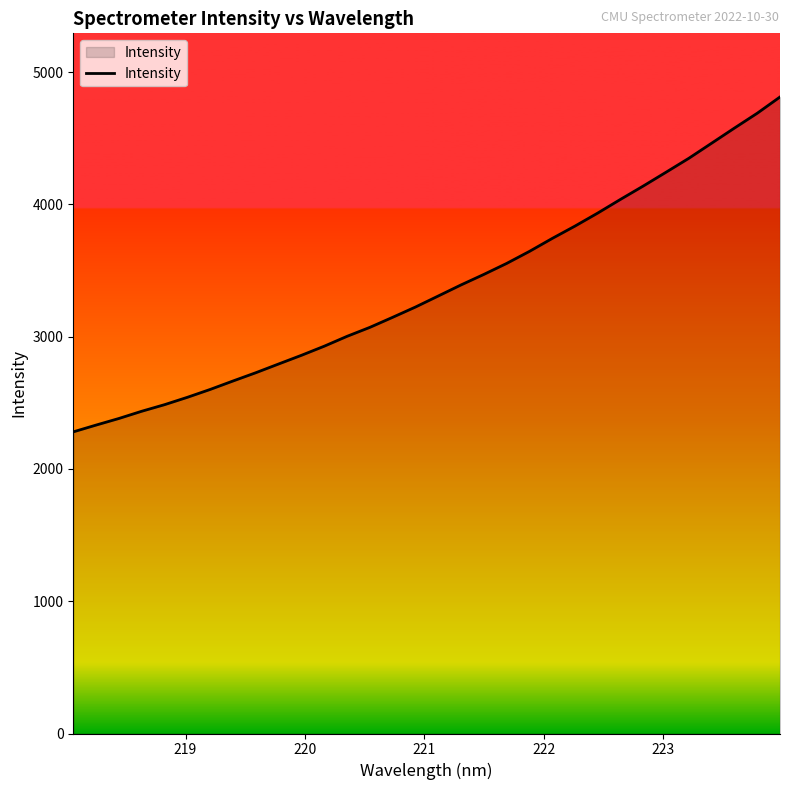

What is the difference between the maximum and minimum values?

2531.4